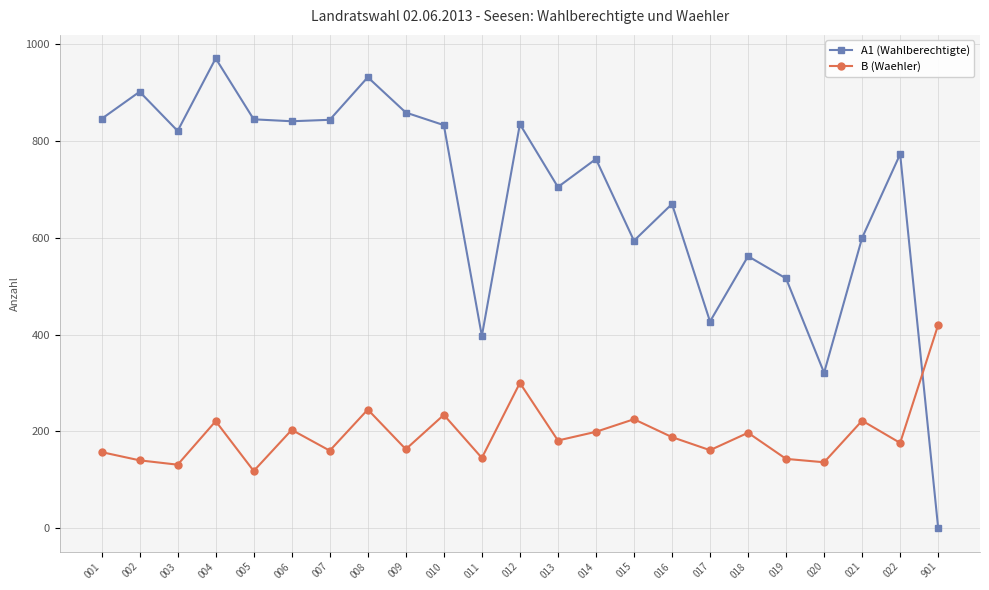

Is the value of B (Waehler) at 002 greater than the value of A1 (Wahlberechtigte) at 016?

No